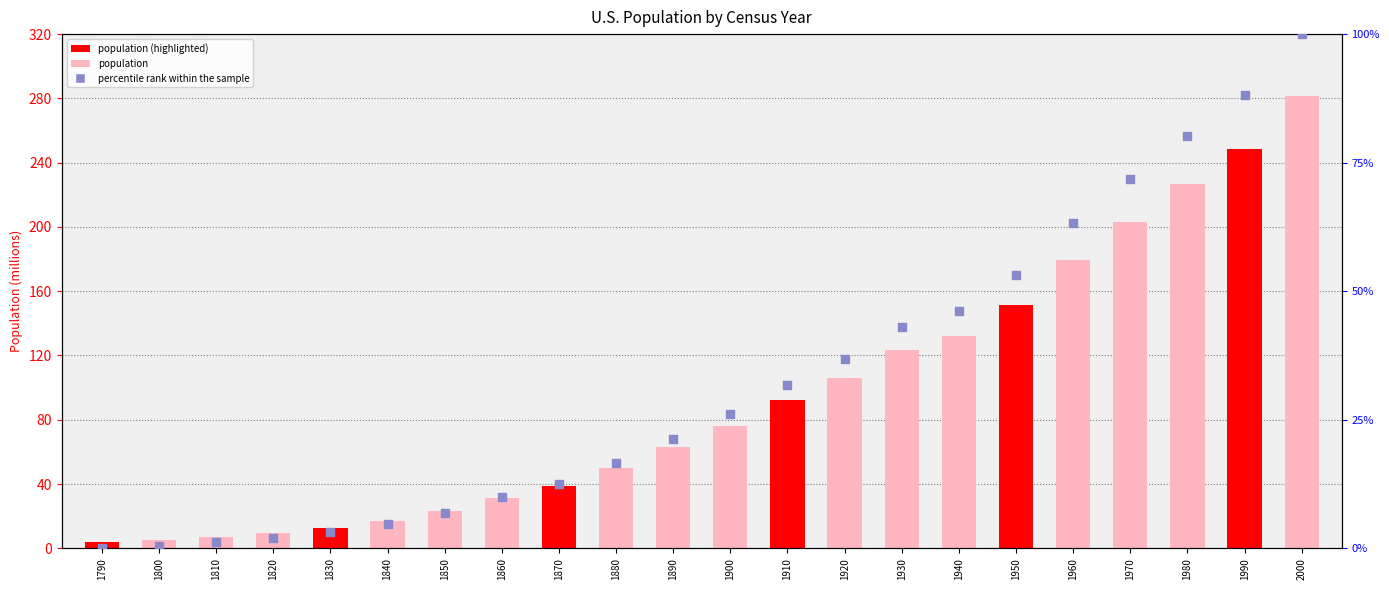

At which category is the sum across all series the highest?

2000